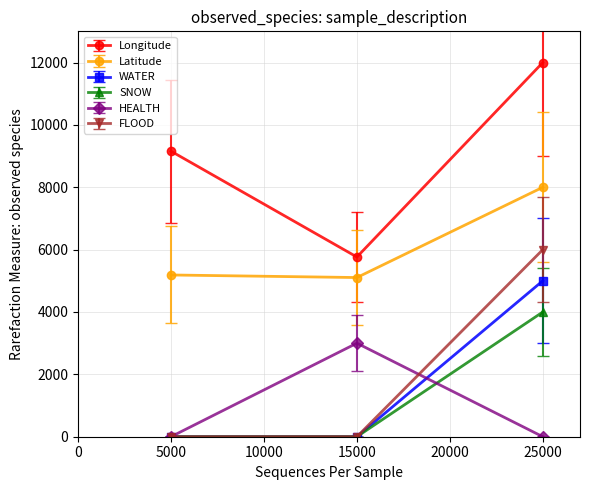

What is the value of the WATER point at the 3rd from the left?

5000.0